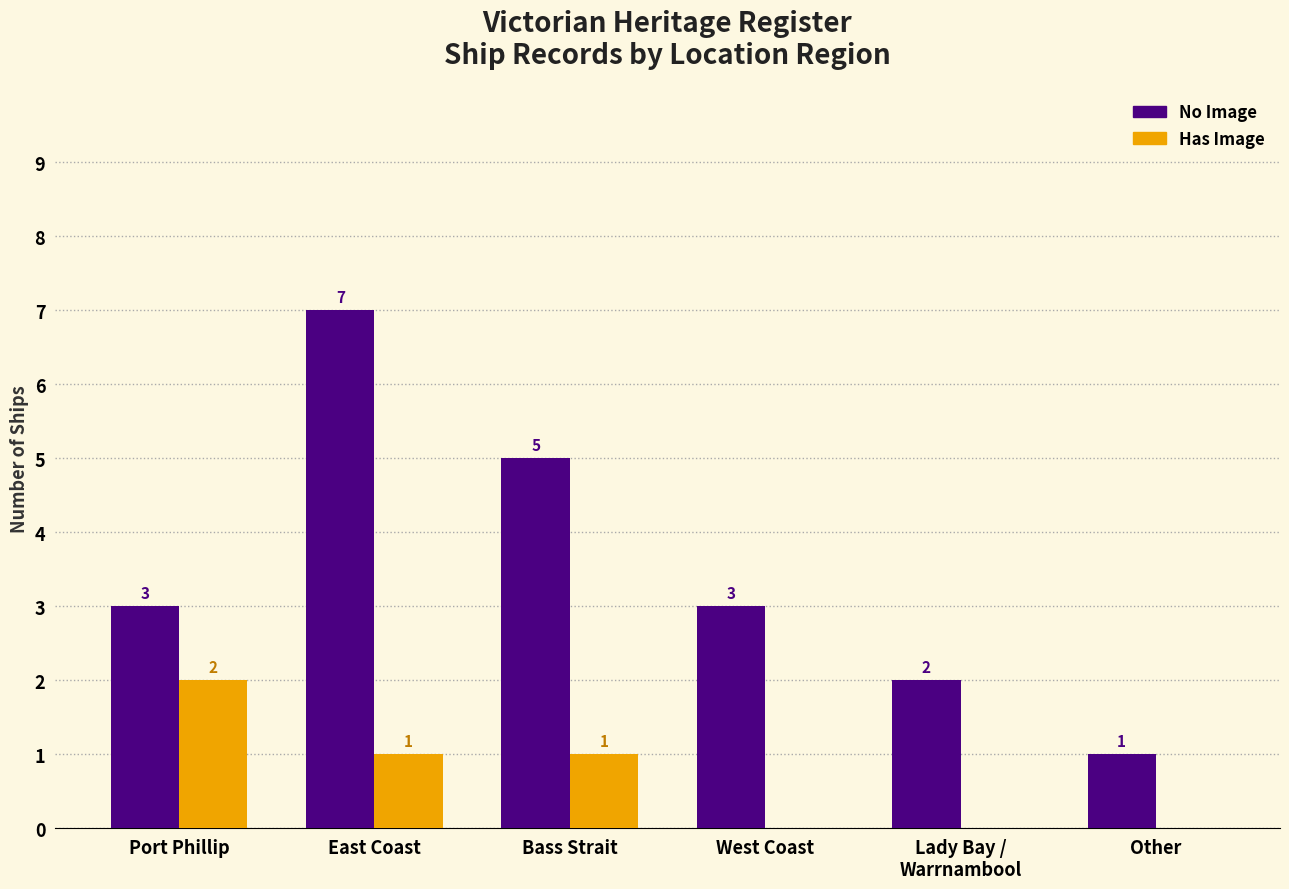

Where does the Has Image series first go above 1?

Port Phillip